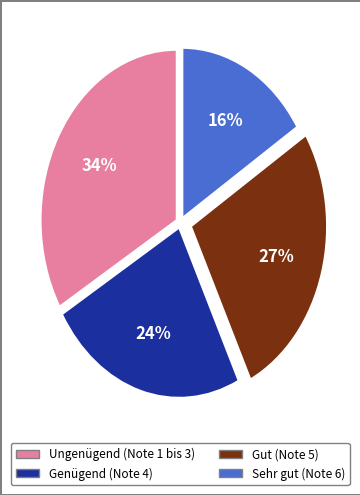

What is the ratio of the value at Sehr gut (Note 6) to the value at Gut (Note 5)?

0.6